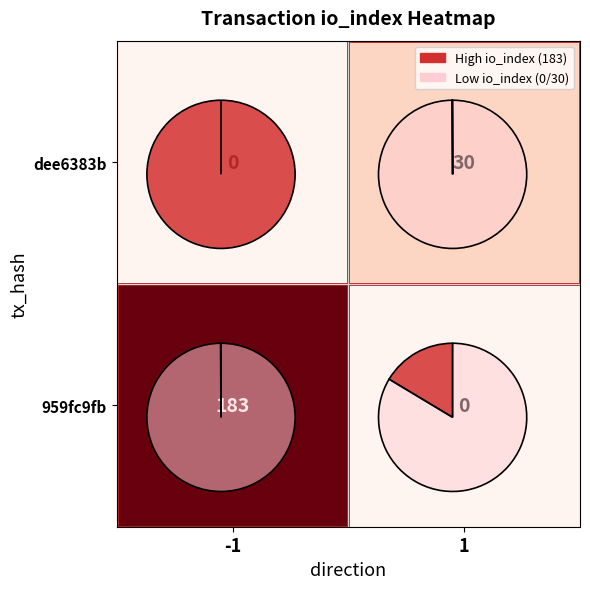

True or false: 959fc9fb has a value of 183 at -1.

True